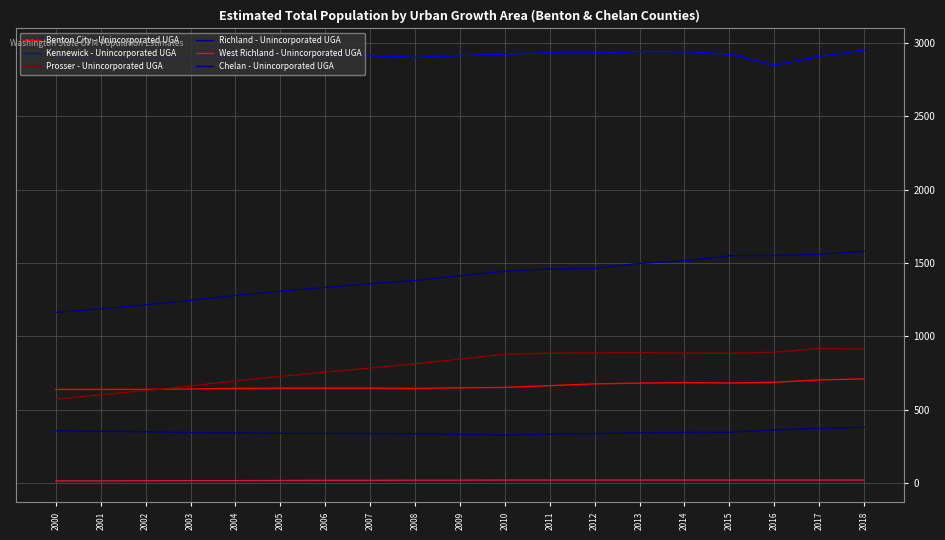

Where is Kennewick - Unincorporated UGA nearest to the value 2901?

2003